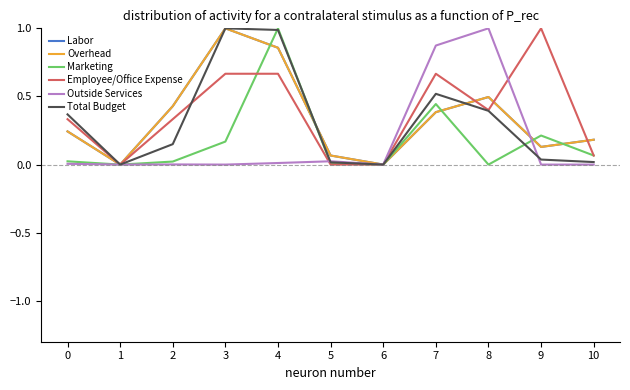

Count the number of categories in the chart.

11